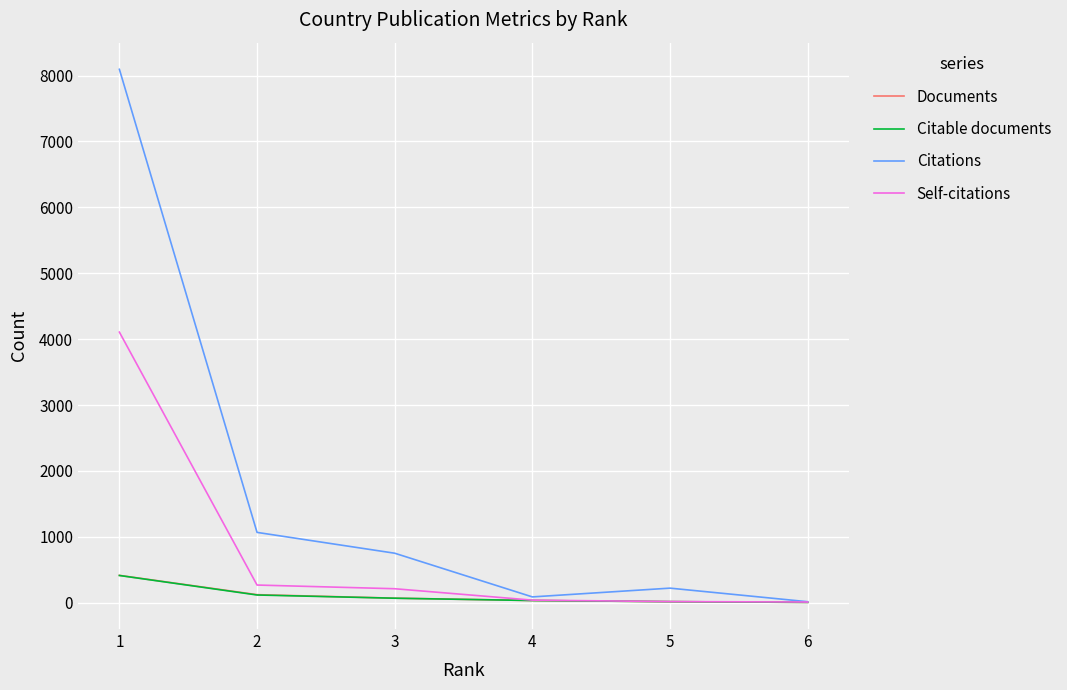

What is the highest value of the Self-citations series?

4106